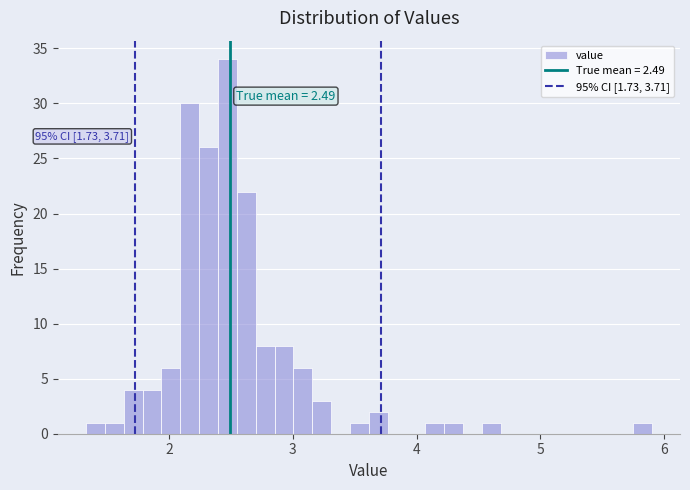

Around what value on the x-axis is the tallest bar? Give the approximate position of its centre, as read against the axis.

2.5